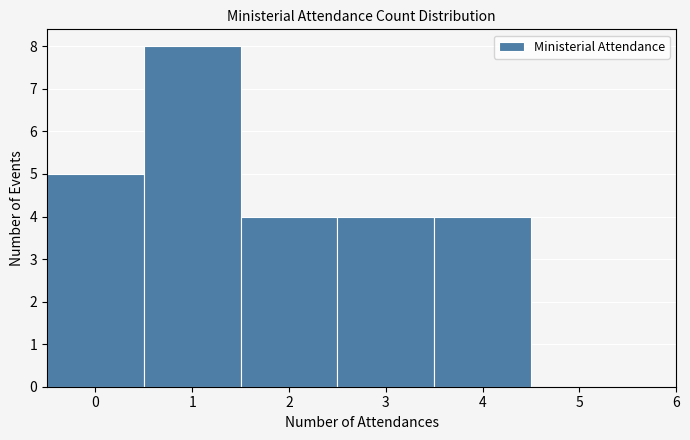

Reading left to right, list every bar in this chart as the range it spans on the x-axis followed by its height. The values are not printed on the chart, so give them approximately, as read against the axis.

-0.5 to 0.5: 5
0.5 to 1.5: 8
1.5 to 2.5: 4
2.5 to 3.5: 4
3.5 to 4.5: 4
4.5 to 5.5: 0